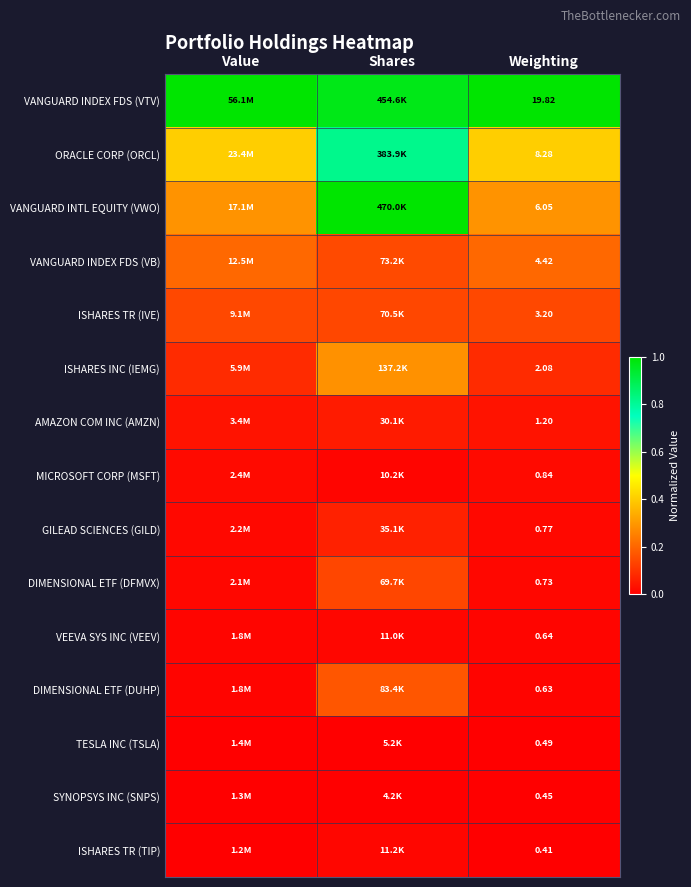

Is it true that VEEVA SYS INC (VEEV) equals 0.0 at Shares?

False